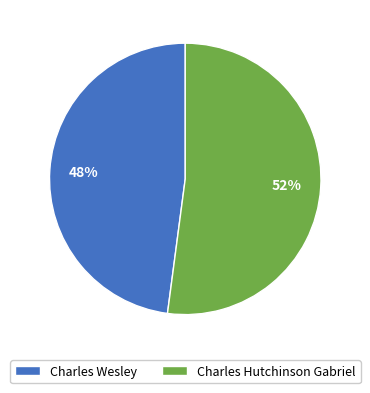

To the nearest percent, what portion does Charles Hutchinson Gabriel represent?

52%